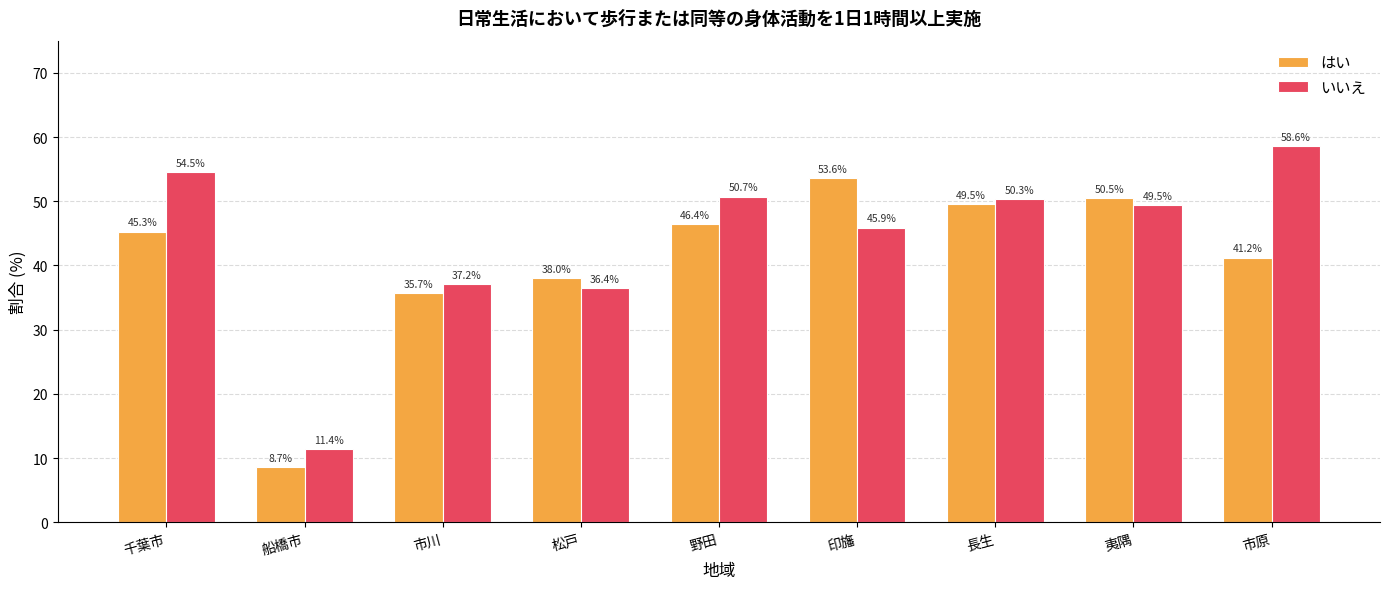

What is the difference between the highest and lowest values at 千葉市?

9.2